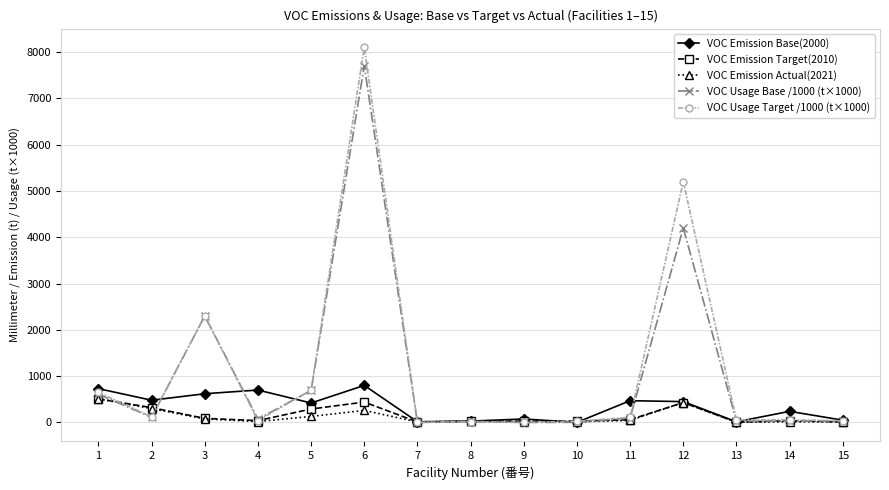

What is the maximum value shown in the chart?

8100.0